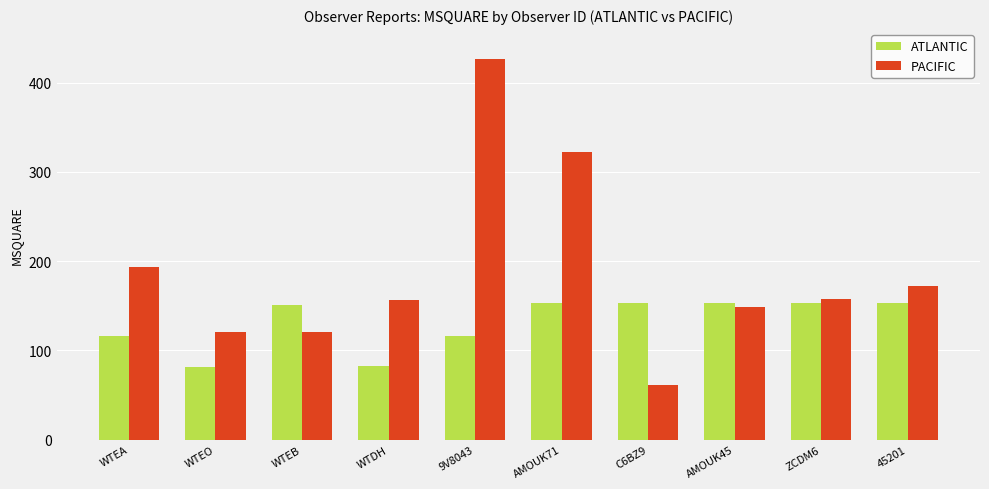

The value of PACIFIC at AMOUK45 is 149. True or false?

True